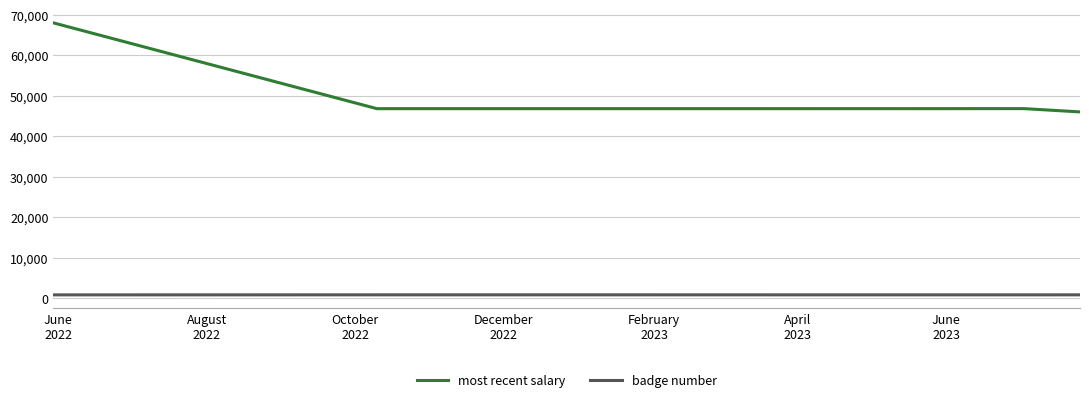

List the series in order of their peak value, highest first.

most recent salary, badge number